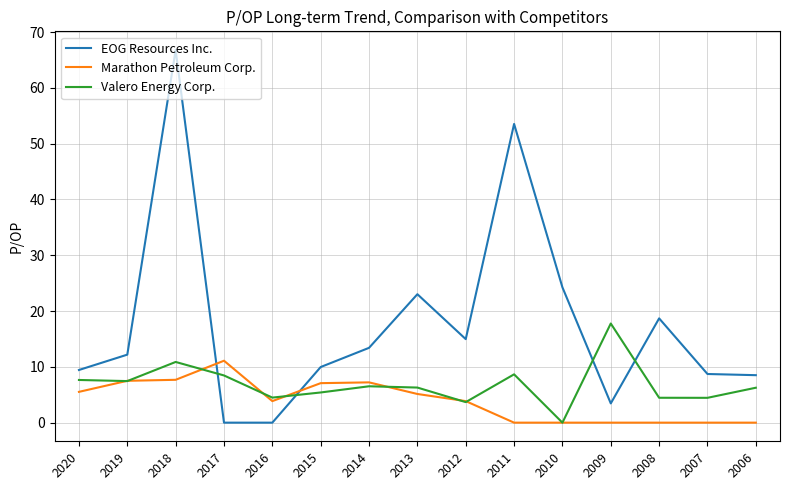

What is the difference between the Marathon Petroleum Corp. values at 2010 and 2013?

5.1